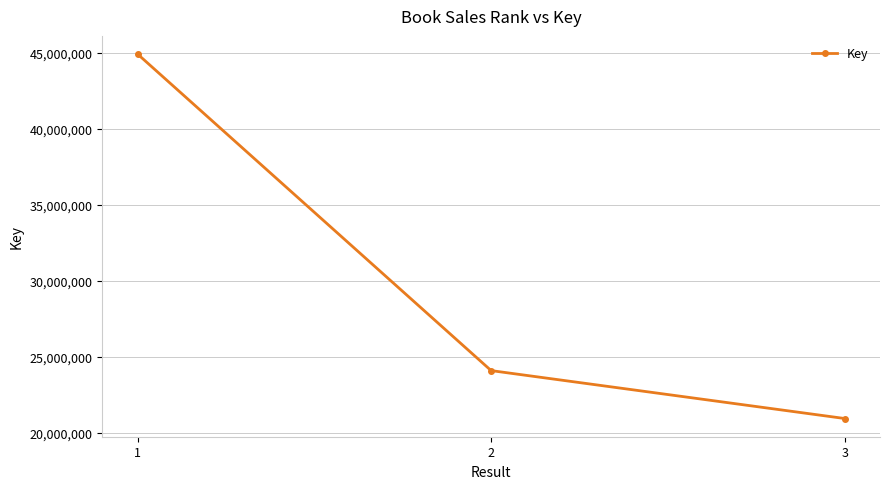

How many lines are shown in the chart?

1